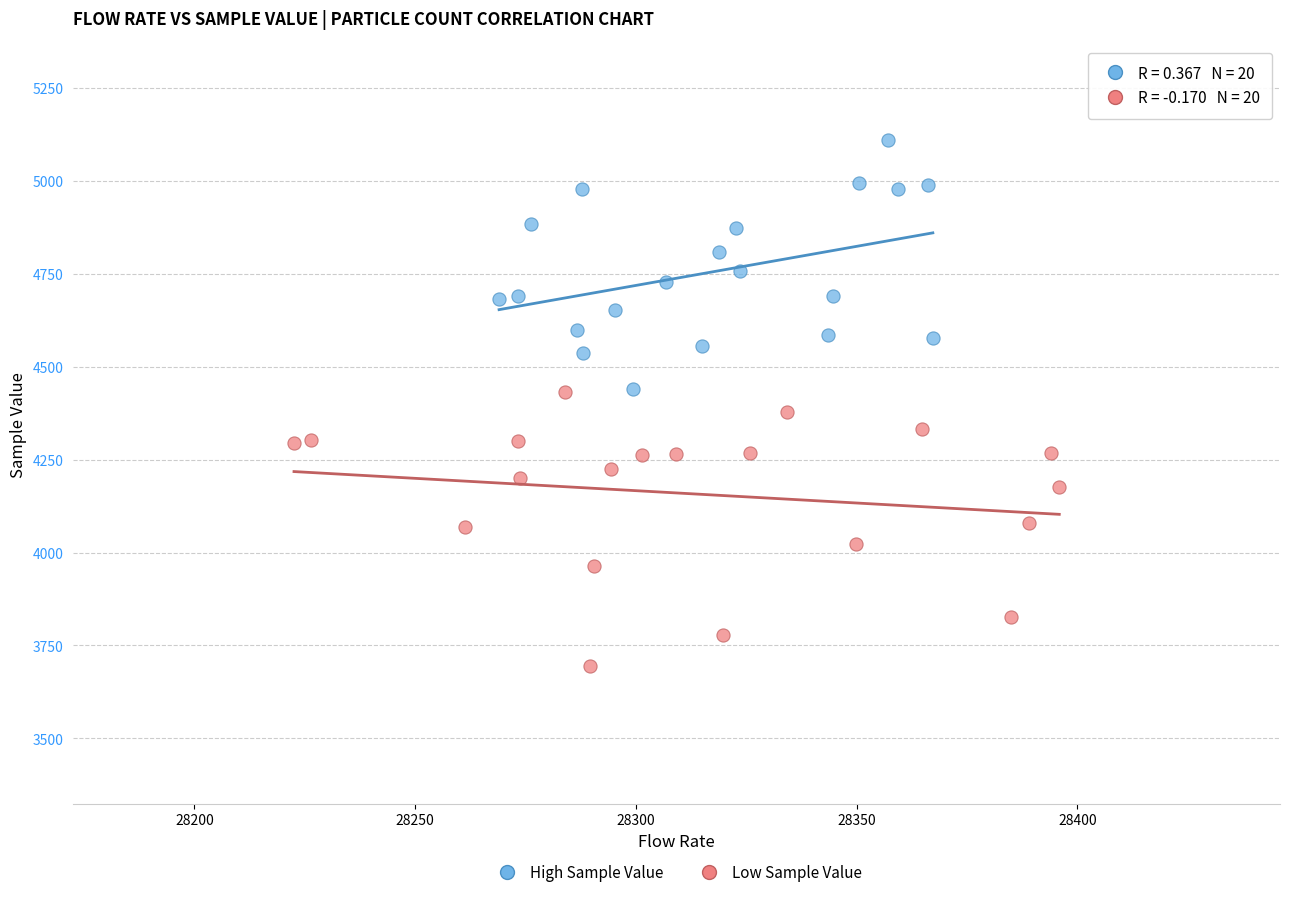

Which series contains the lowest Y value?

Low Sample Value